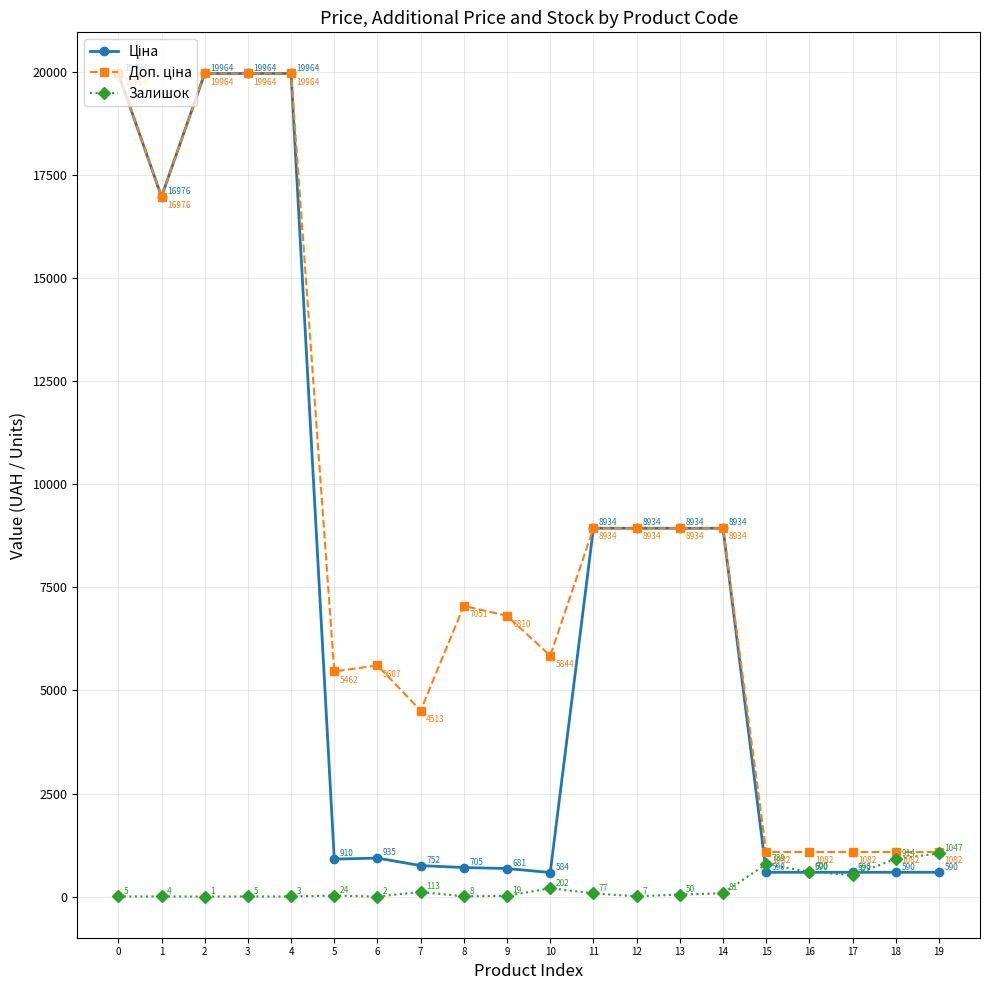

What is the greatest value displayed?

19964.2